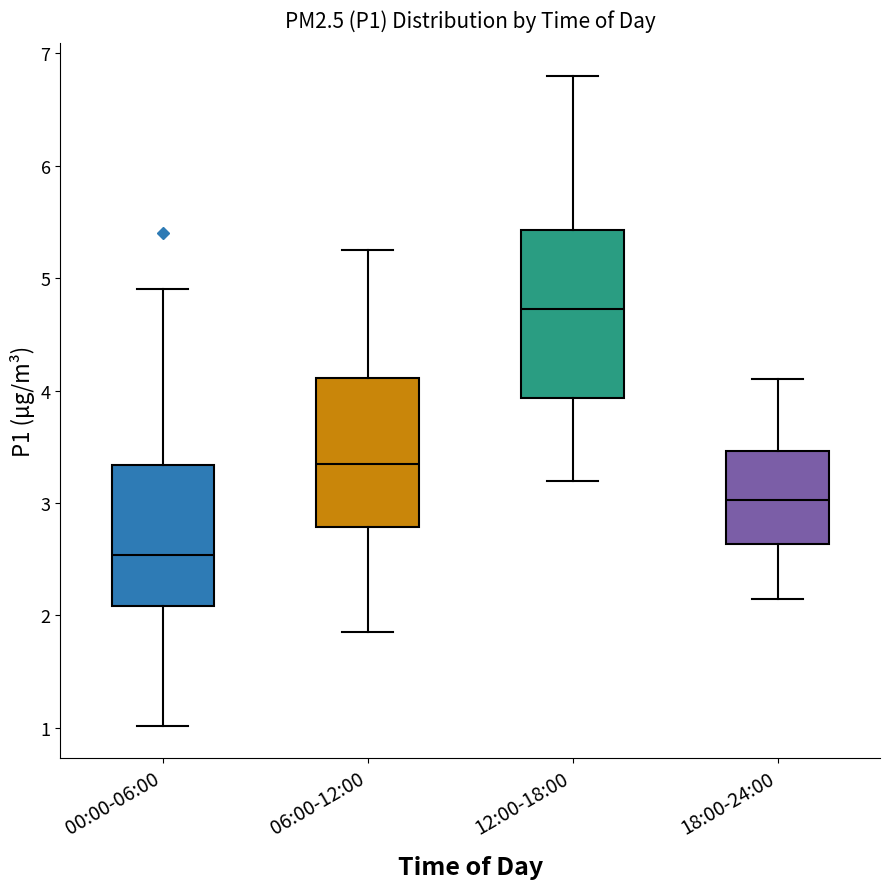

Comparing the boxes themselves (not the whiskers), which one is the tallest?

12:00-18:00